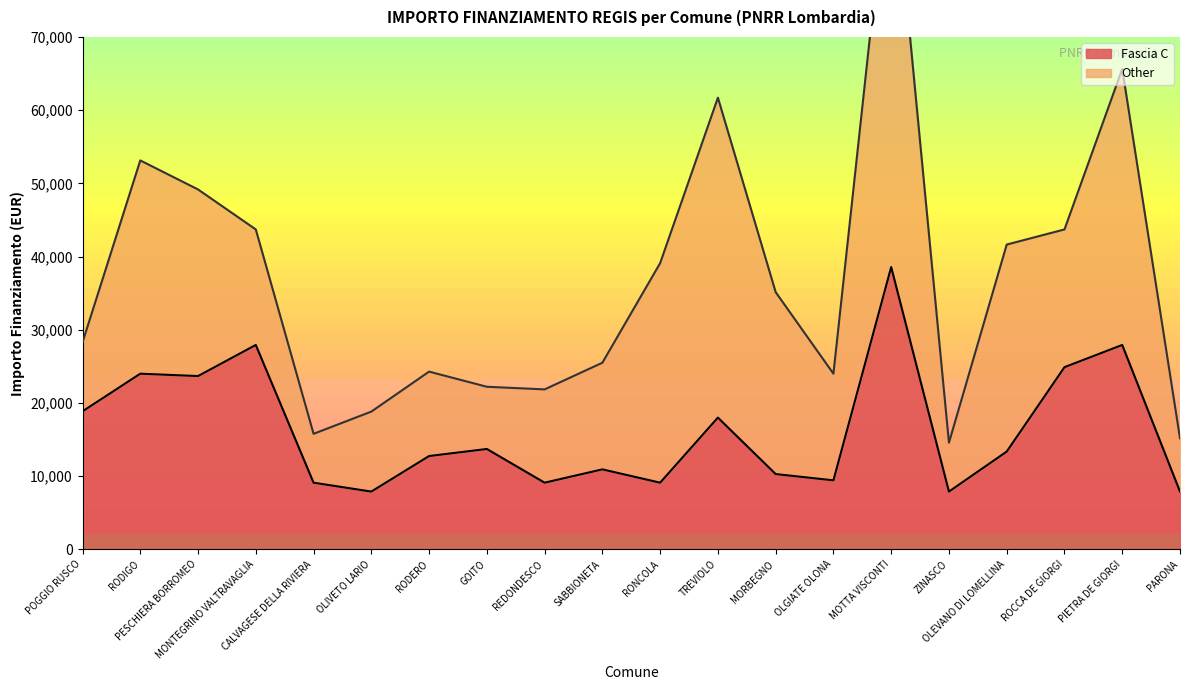

What is the difference between the maximum and second lowest values?

30674